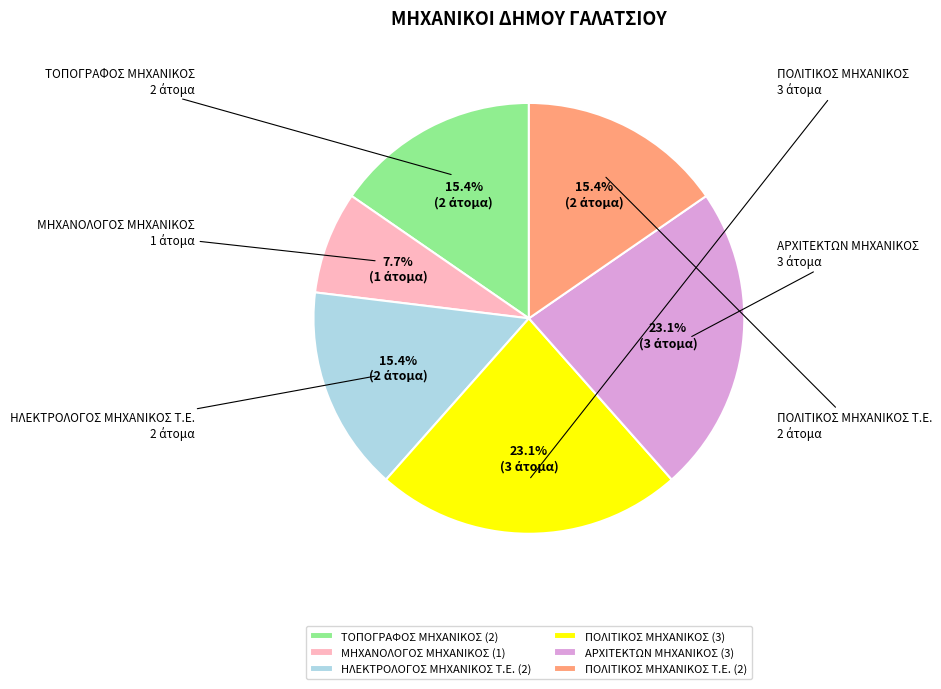

Which has a higher value, ΤΟΠΟΓΡΑΦΟΣ ΜΗΧΑΝΙΚΟΣ or ΜΗΧΑΝΟΛΟΓΟΣ ΜΗΧΑΝΙΚΟΣ?

ΤΟΠΟΓΡΑΦΟΣ ΜΗΧΑΝΙΚΟΣ